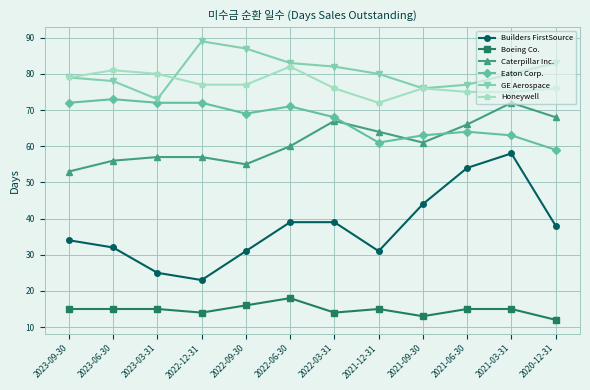

Is it true that Caterpillar Inc. equals 60 at 2022-06-30?

True